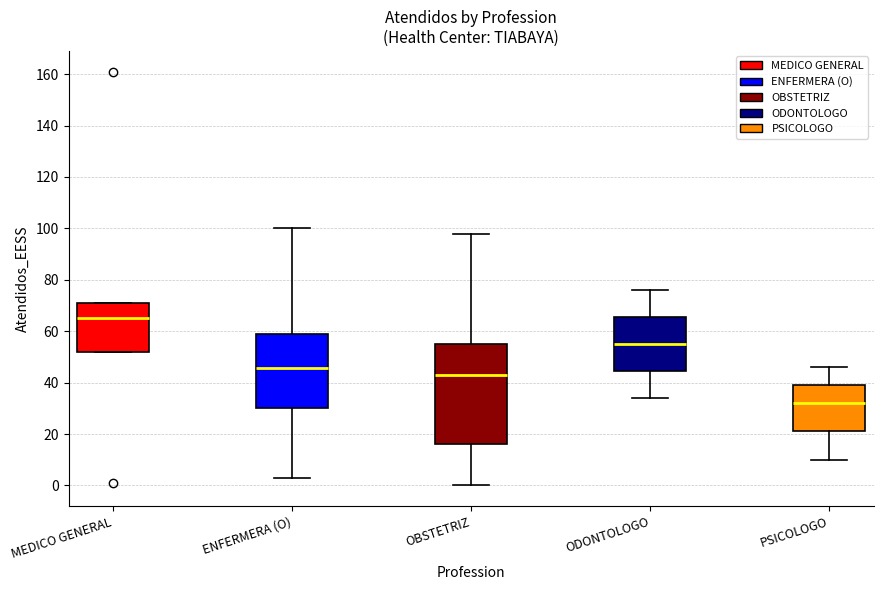

Reading left to right, transcribe this box plot: for each box, give where its median line is, the range the box spans, and where its two whiskers end, as read against the y-axis. The values are not printed on the chart, so give them approximately, as read against the axis.

MEDICO GENERAL: median 66, box 52 to 72, whiskers 52 to 72
ENFERMERA (O): median 46, box 30 to 60, whiskers 4 to 100
OBSTETRIZ: median 44, box 16 to 56, whiskers 0 to 98
ODONTOLOGO: median 56, box 44 to 66, whiskers 34 to 76
PSICOLOGO: median 32, box 22 to 40, whiskers 10 to 46